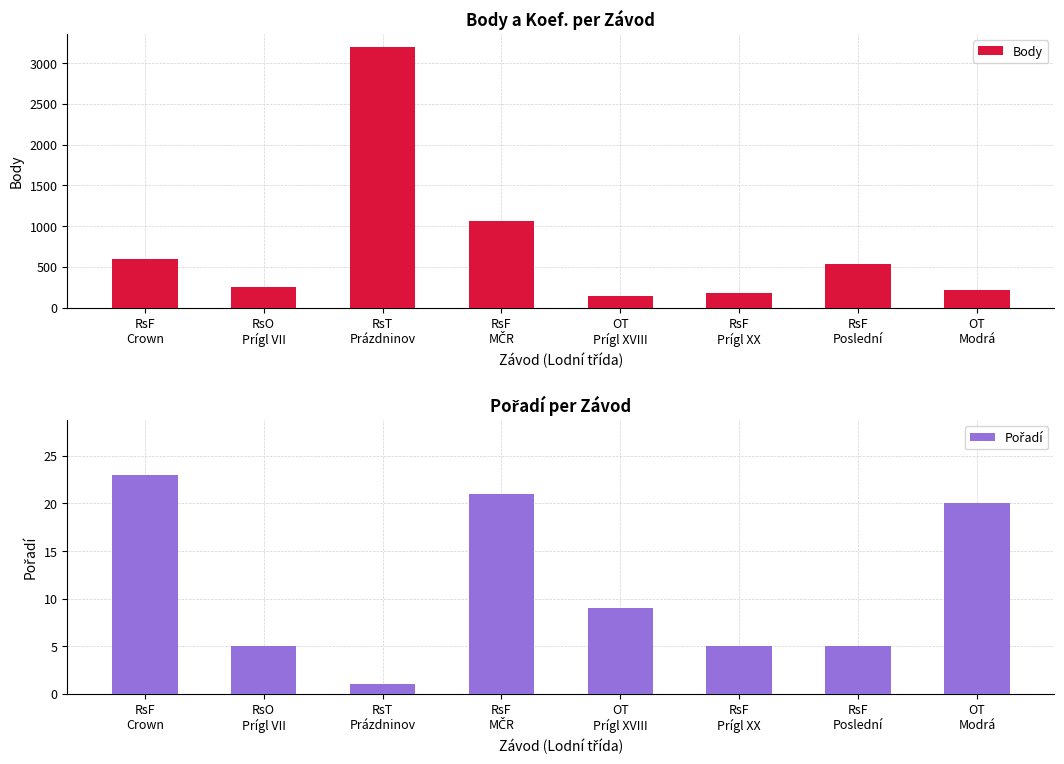

At which label does Body reach its peak?

RsT
Prázdninov